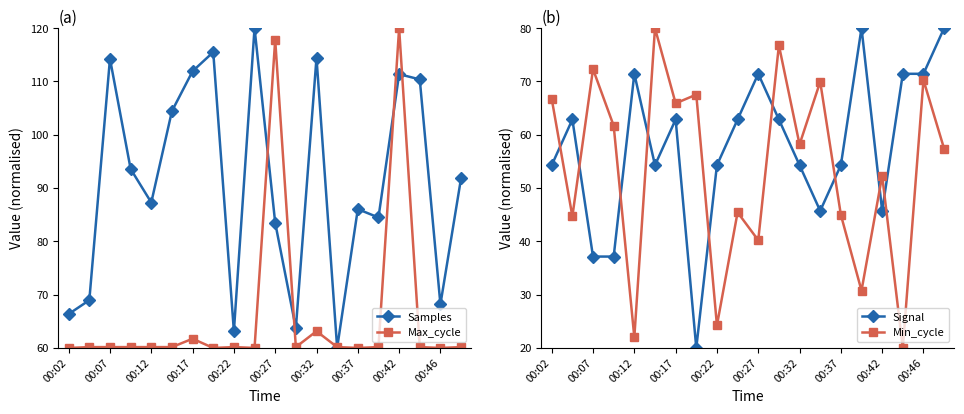

True or false: Max_cycle has a value of 19.2 at 11.

False